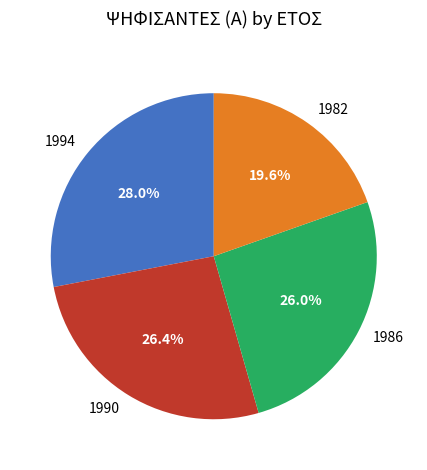

Is there any slice that represents more than half of the pie?

No